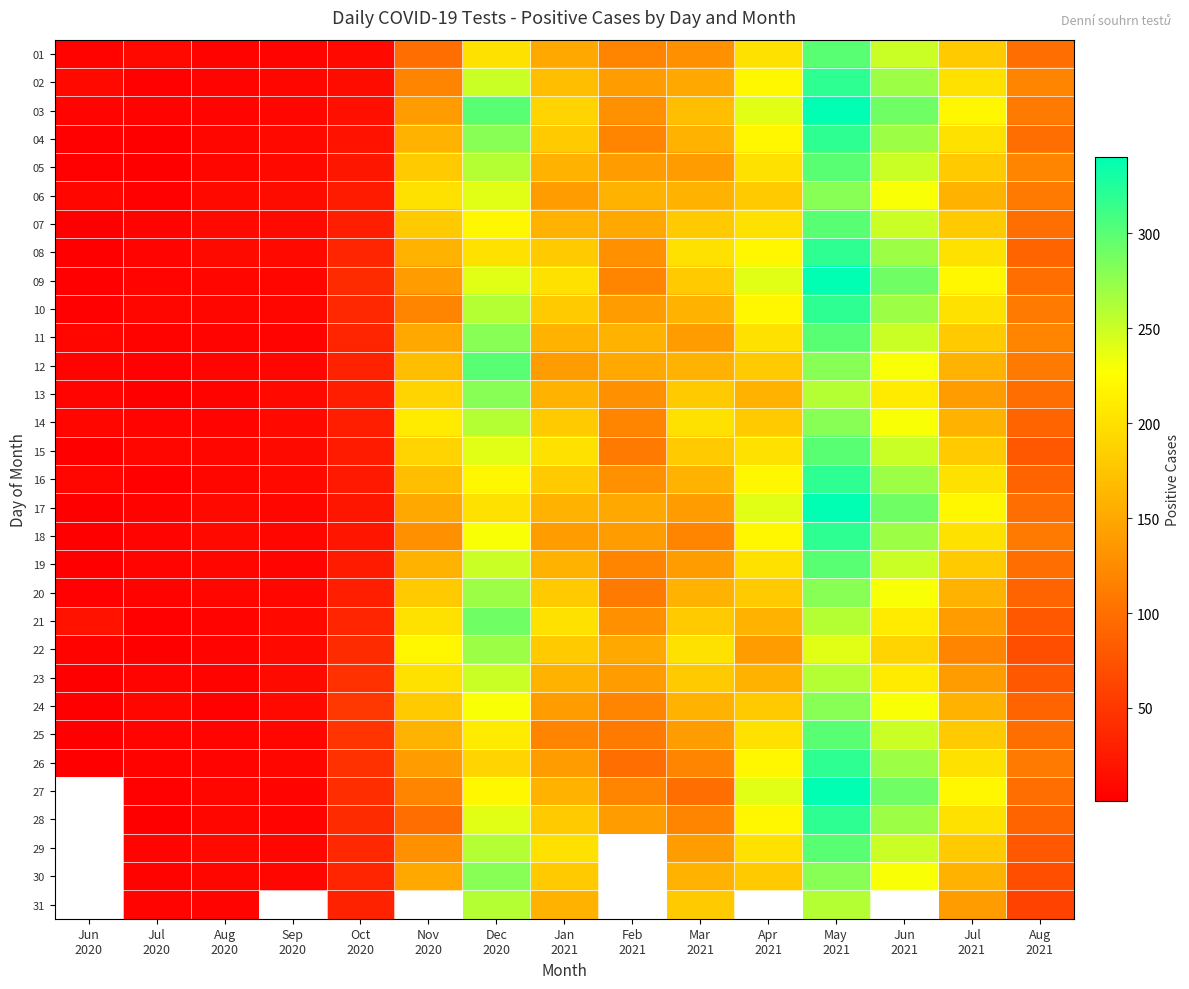

What is the difference between the maximum and second lowest values in the 20 series?

276.0